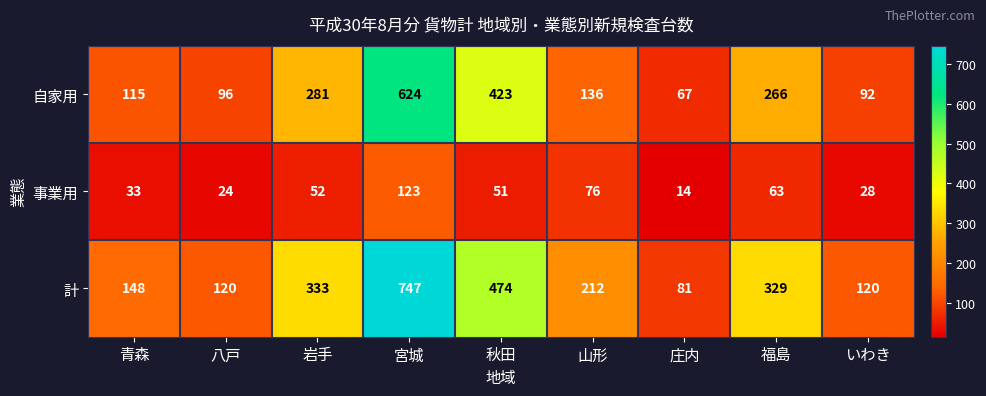

Rank the series by their average value, from lowest to highest.

事業用, 自家用, 計